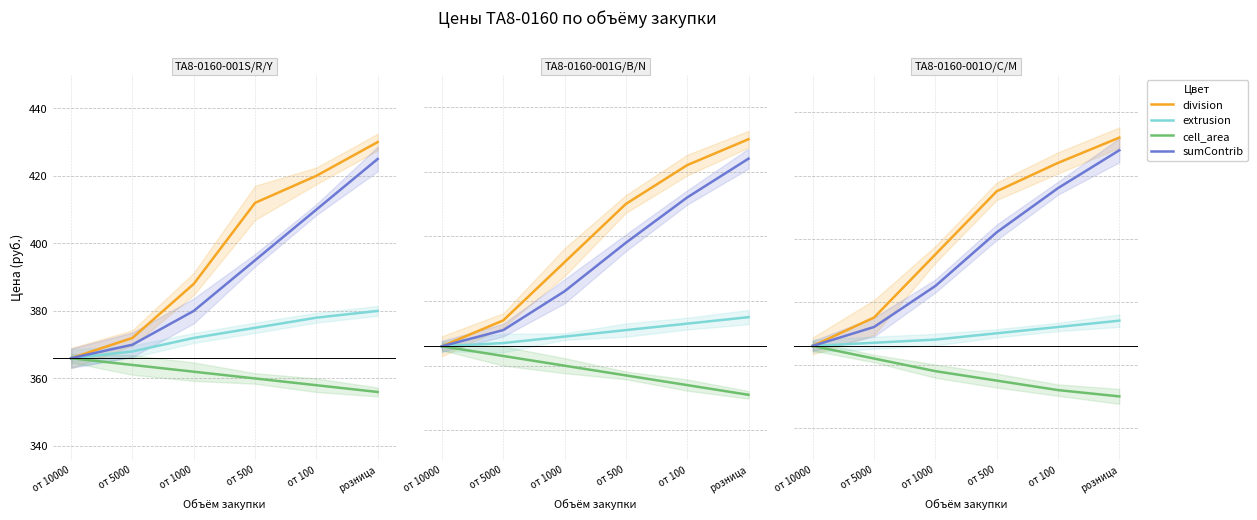

What is the sum of all division values?

2407